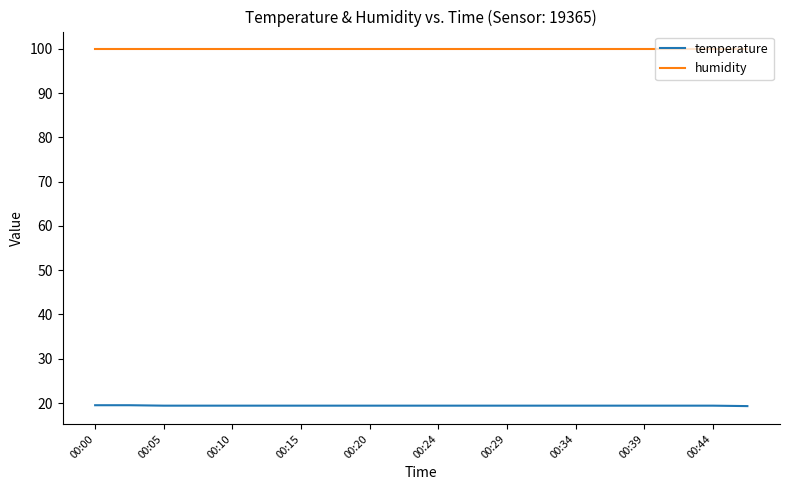

True or false: humidity and temperature intersect in this chart.

False